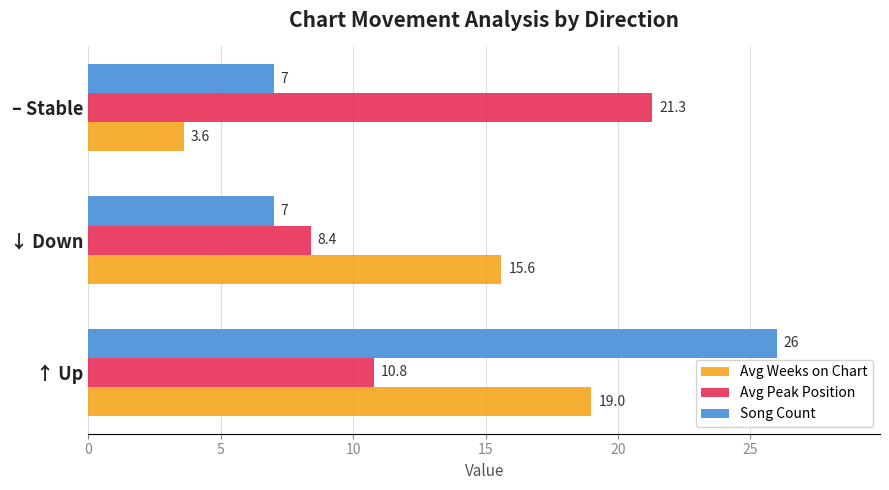

What are all the series names shown in the legend?

Avg Weeks on Chart, Avg Peak Position, Song Count